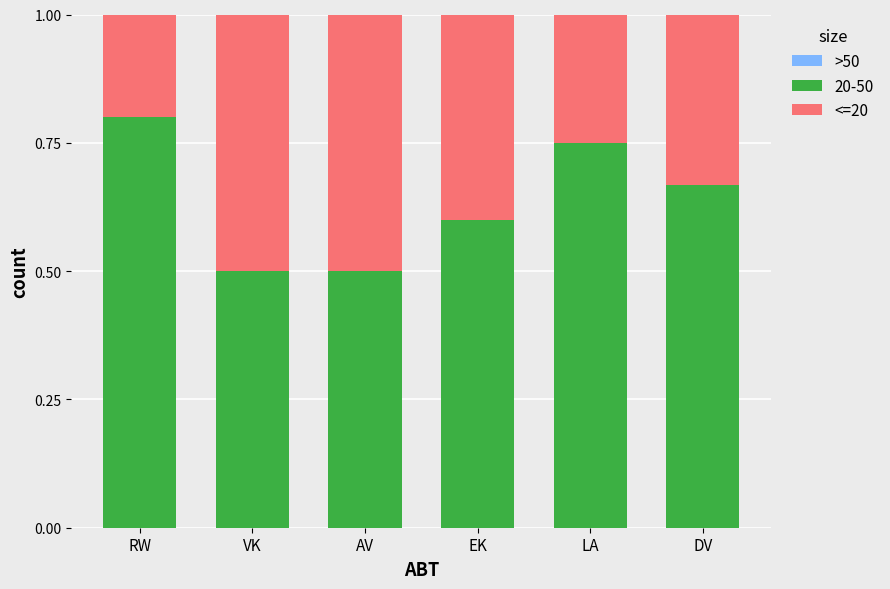

At which label does 20-50 reach its peak?

RW